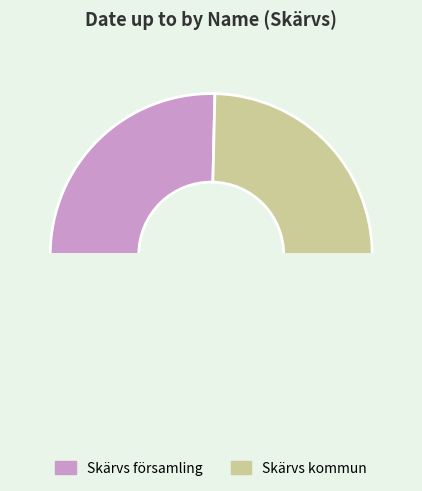

What is the smallest slice in the pie chart?

Skärvs kommun